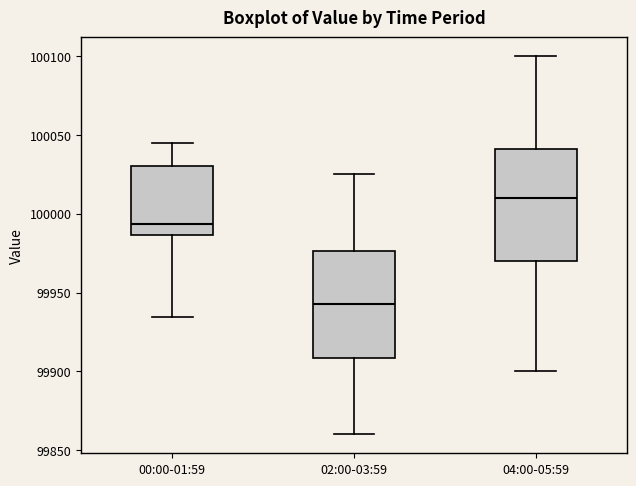

Where is the upper edge of the box for 02:00-03:59 on the y-axis? The values are not printed on the chart, so give them approximately, as read against the axis.

99975